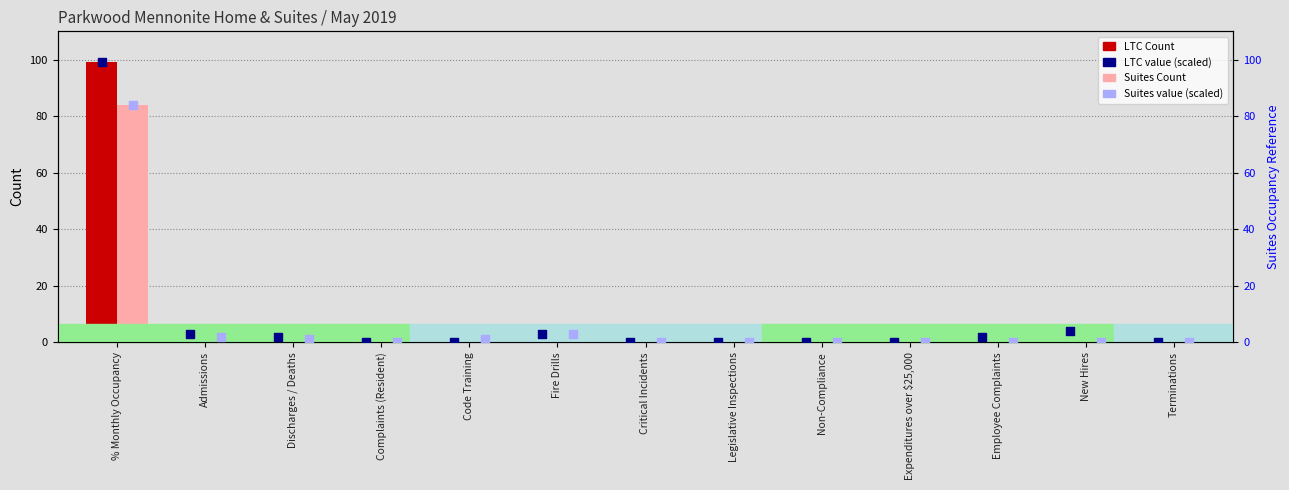

What is the total value across all series at Discharges / Deaths?

6